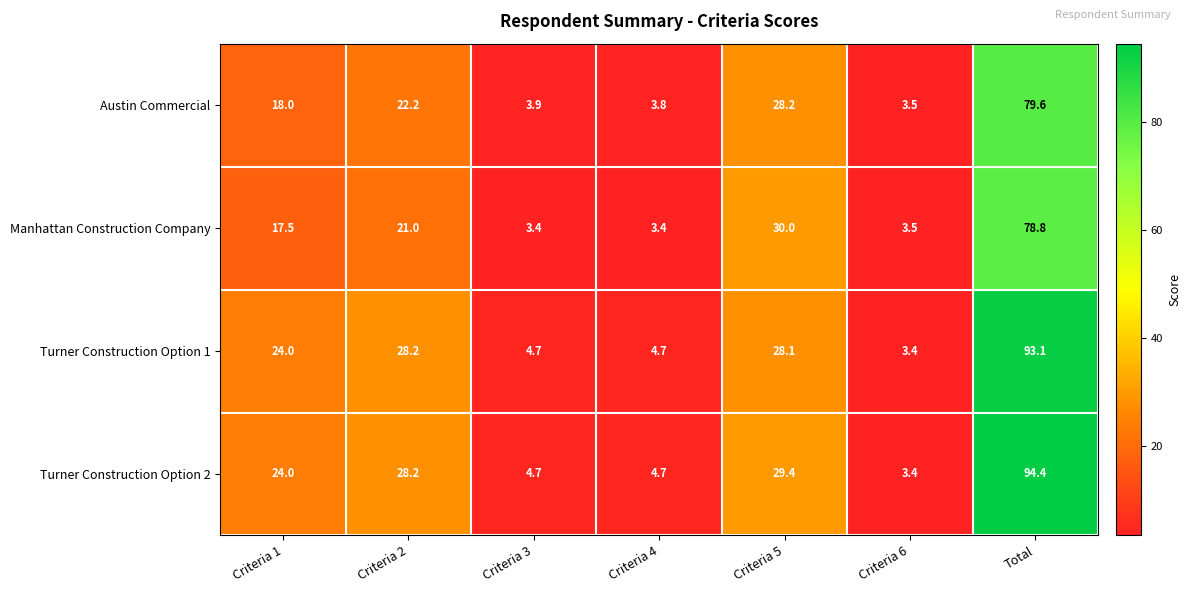

What is the difference between the maximum and minimum values in the Turner Construction Option 2 series?

91.0